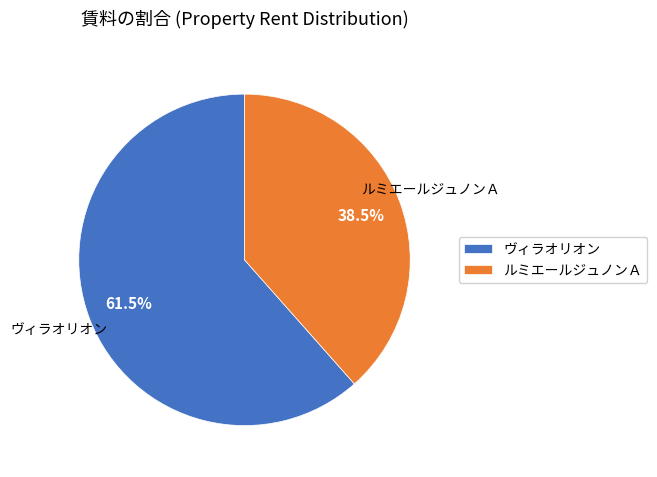

What percentage do ルミエールジュノンＡ and ヴィラオリオン together represent?

100.0%